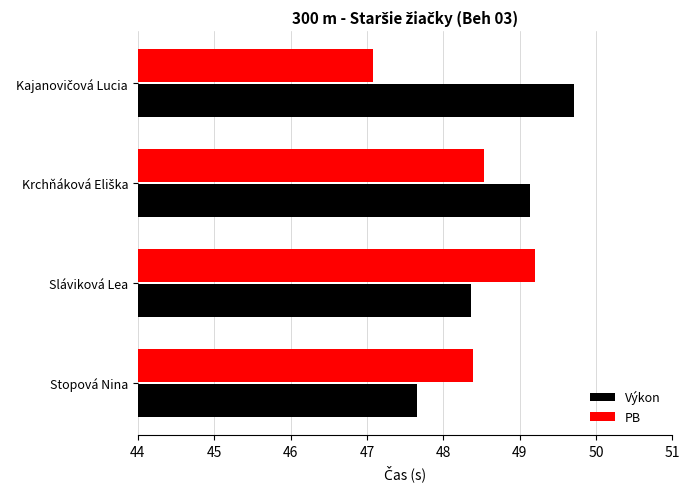

What is the total value across all series at Sláviková Lea?

97.6